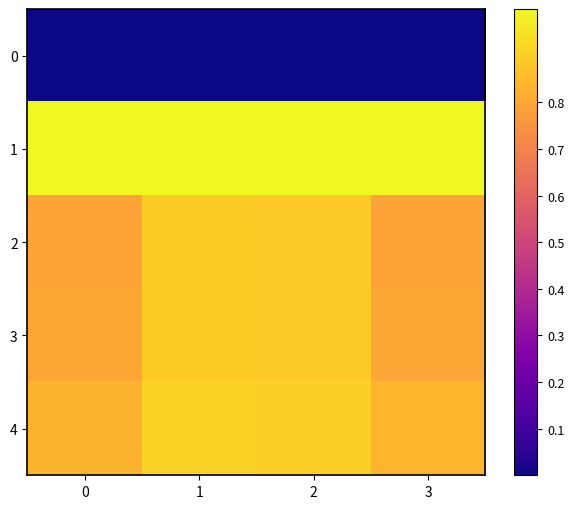

Count the number of data series in this chart.

5